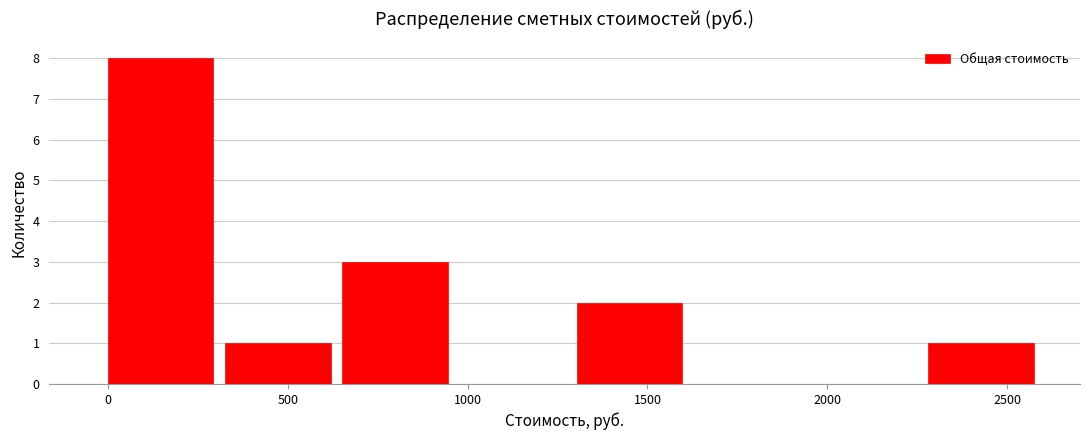

Reading left to right, list every bar in this chart as the range it spans on the x-axis followed by its height. Neither the bar edges nor the heights are printed on the chart, so give them approximately, as read against the axes.

0 to 350: 8
350 to 650: 1
650 to 1000: 3
1000 to 1300: 0
1300 to 1650: 2
1650 to 1950: 0
1950 to 2300: 0
2300 to 2600: 1